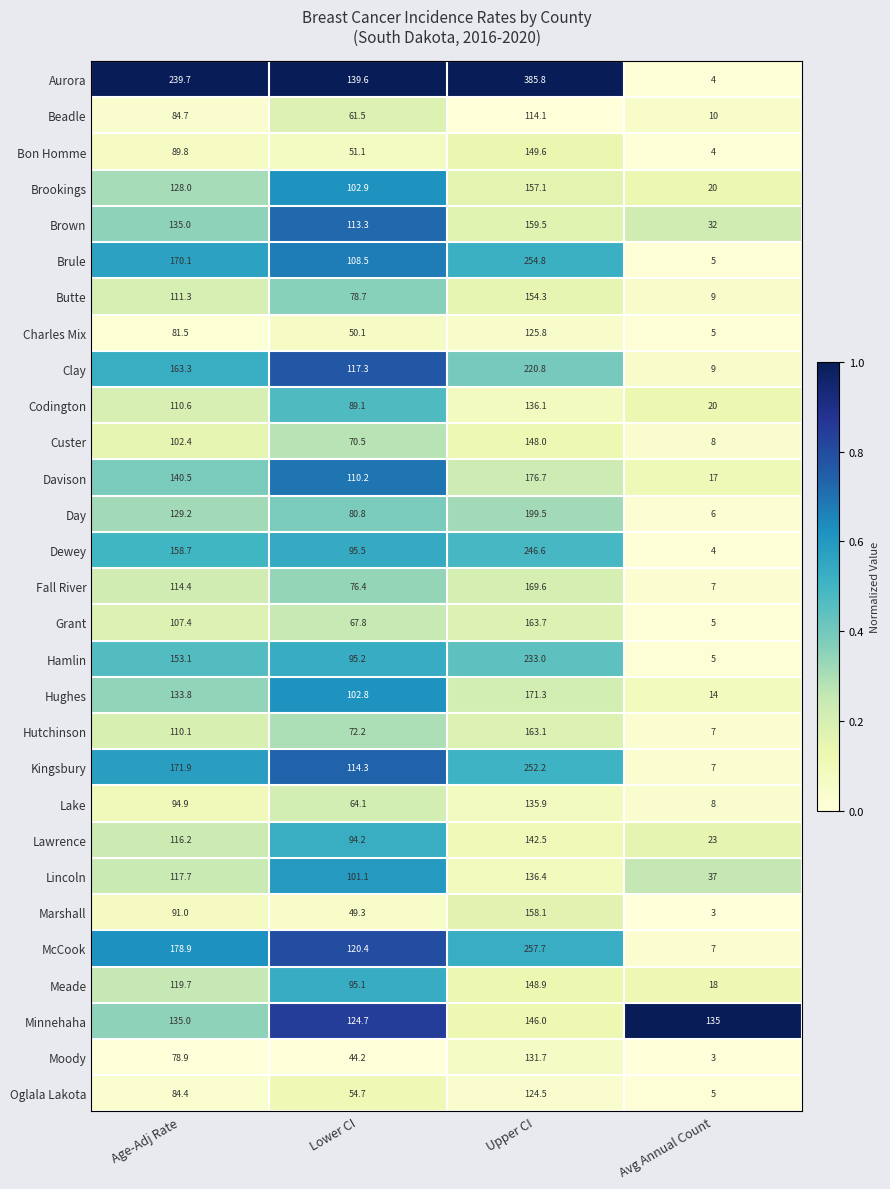

What value does the Lincoln series have at Avg Annual Count?

37.0